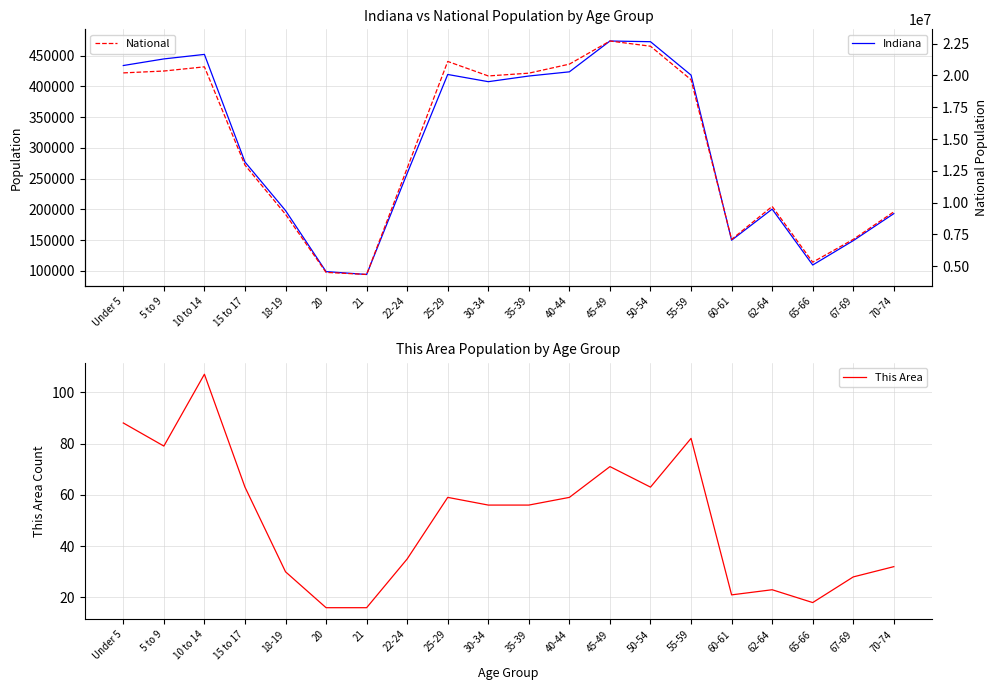

Where is the first local minimum for National?

21